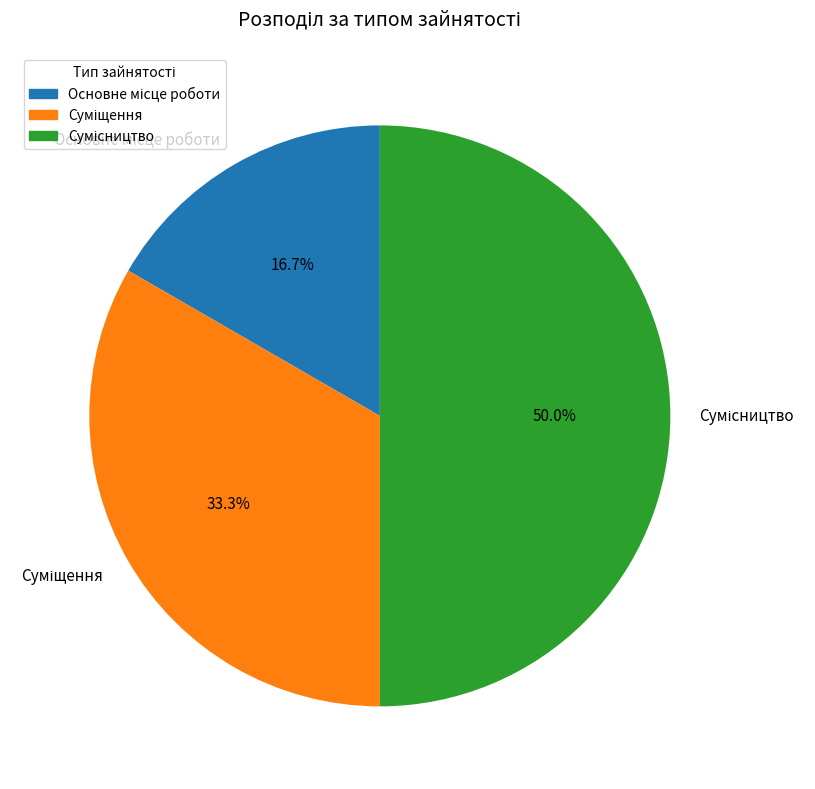

To the nearest percent, what percentage of the pie is Суміщення?

33%